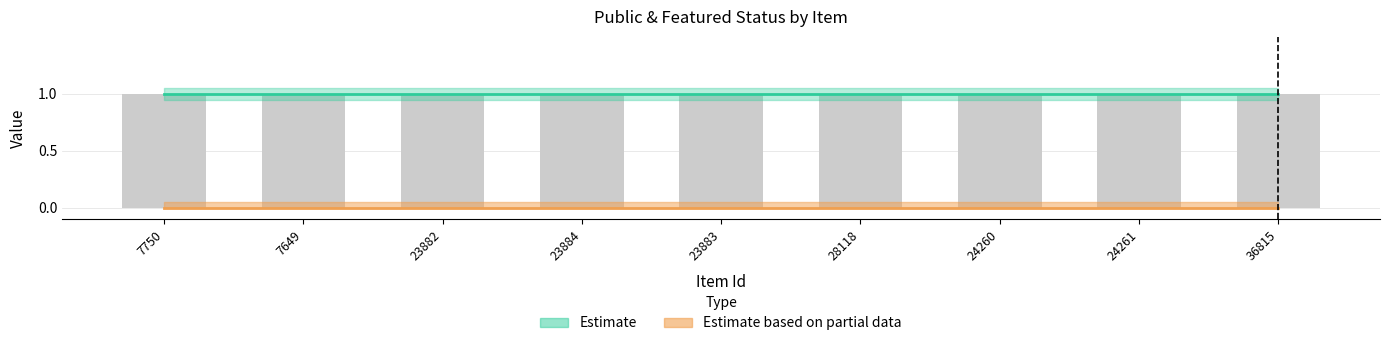

How many series are shown in this chart?

2